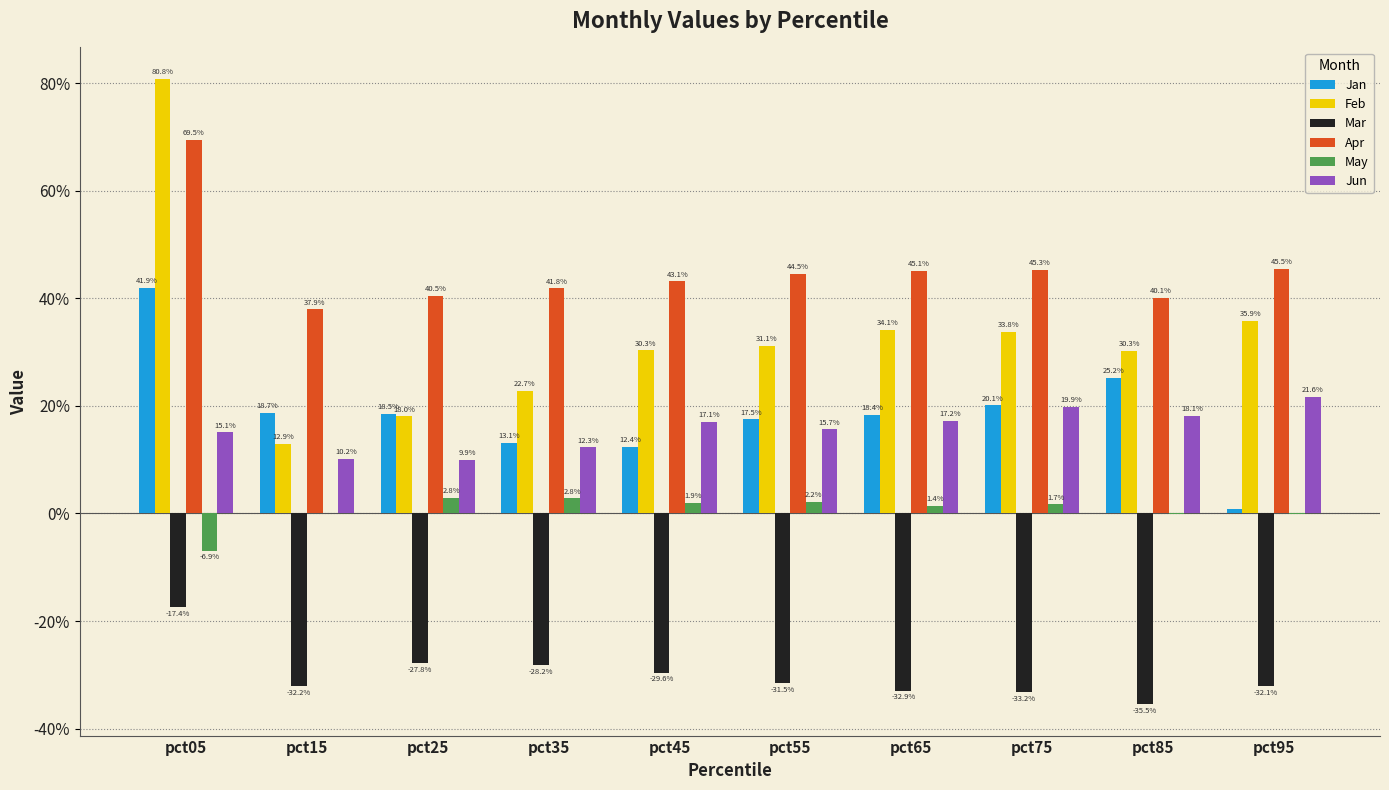

Which series has the largest range (max minus min)?

Feb